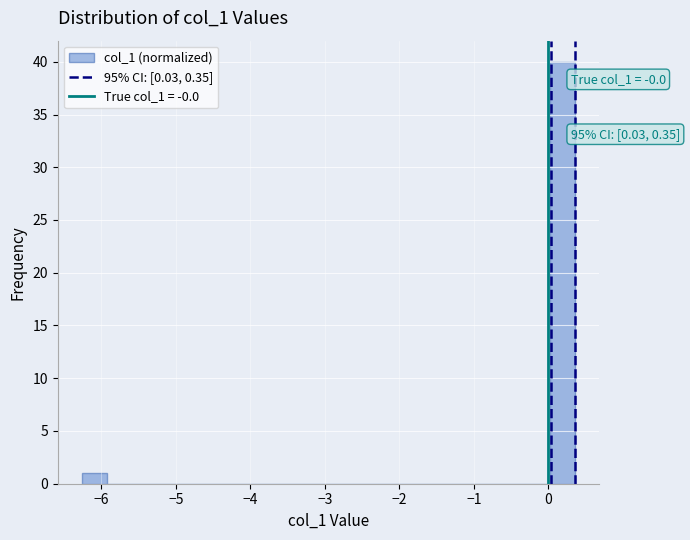

Around what value on the x-axis is the tallest bar? Give the approximate position of its centre, as read against the axis.

0.2